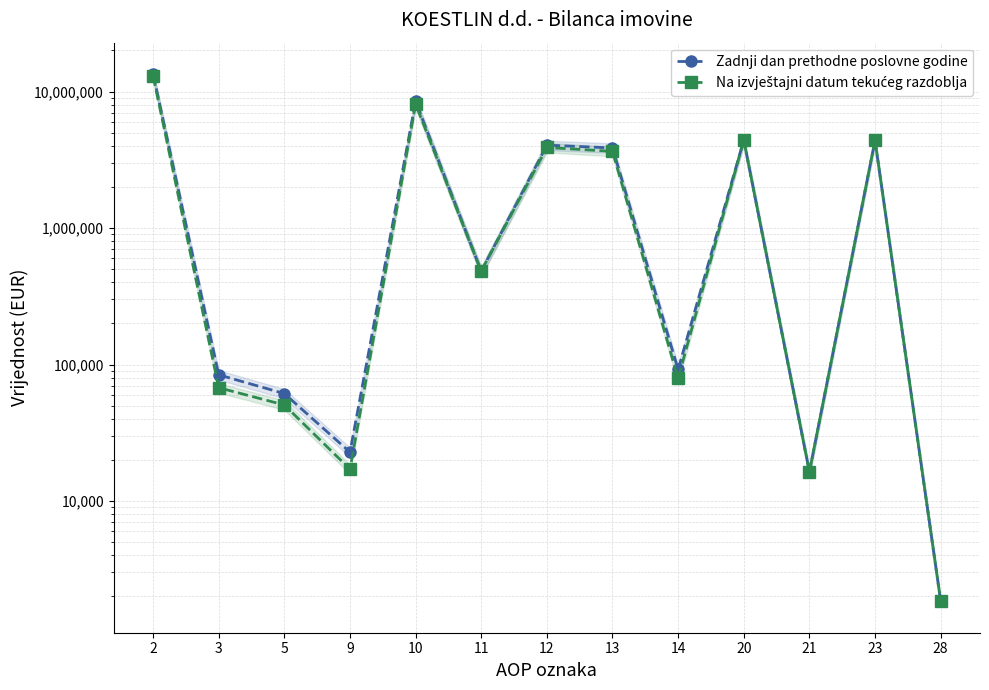

Is it true that Na izvještajni datum tekućeg razdoblja equals 25383 at 5?

False